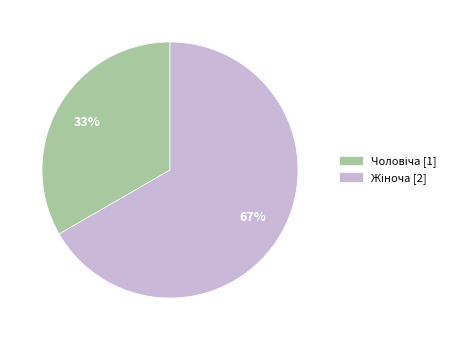

What percentage do Чоловіча and Жіноча together represent?

100.0%